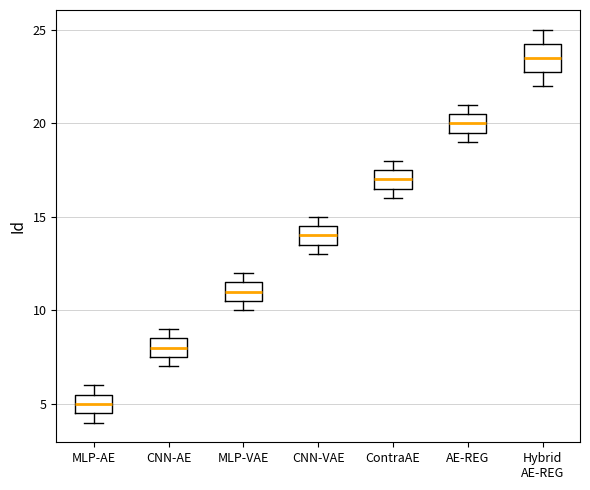

Reading left to right, read every box against the y-axis: the position of its median line, the range the box covers, and the ends of its whiskers. The values are not printed on the chart, so give them approximately, as read against the axis.

MLP-AE: median 5.0, box 4.5 to 5.5, whiskers 4.0 to 6.0
CNN-AE: median 8.0, box 7.5 to 8.5, whiskers 7.0 to 9.0
MLP-VAE: median 11.0, box 10.5 to 11.5, whiskers 10.0 to 12.0
CNN-VAE: median 14.0, box 13.5 to 14.5, whiskers 13.0 to 15.0
ContraAE: median 17.0, box 16.5 to 17.5, whiskers 16.0 to 18.0
AE-REG: median 20.0, box 19.5 to 20.5, whiskers 19.0 to 21.0
Hybrid AE-REG: median 23.5, box 23.0 to 24.5, whiskers 22.0 to 25.0